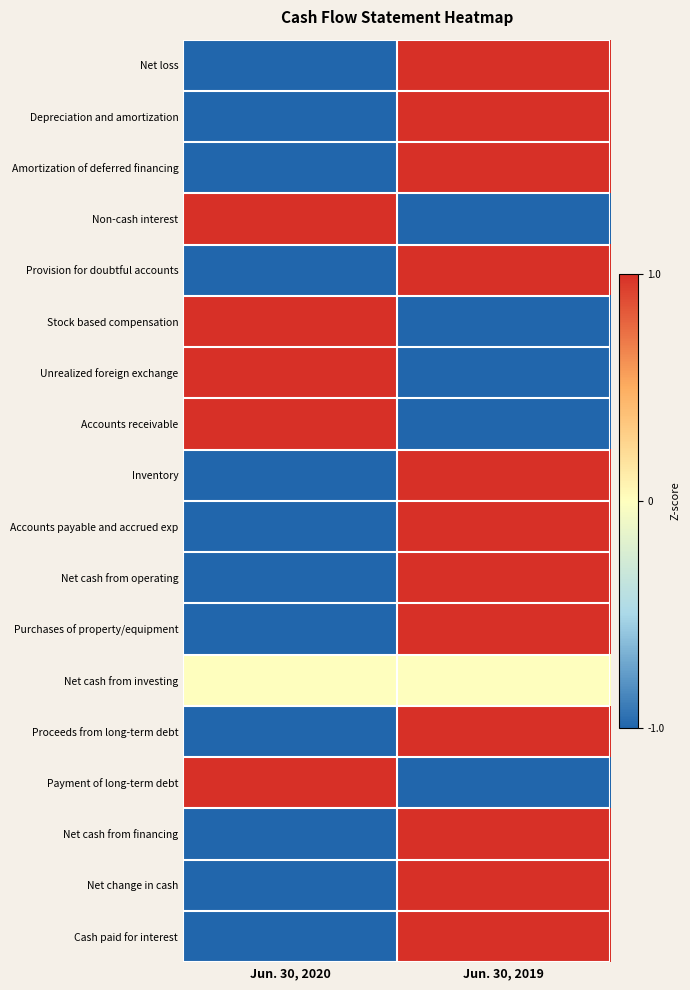

Reading left to right, what are all the values shown in this chart?

Net loss: Jun. 30, 2020=-1	Jun. 30, 2019=1
Depreciation and amortization: Jun. 30, 2020=-1	Jun. 30, 2019=1
Amortization of deferred financing: Jun. 30, 2020=-1	Jun. 30, 2019=1
Non-cash interest: Jun. 30, 2020=1	Jun. 30, 2019=-1
Provision for doubtful accounts: Jun. 30, 2020=-1	Jun. 30, 2019=1
Stock based compensation: Jun. 30, 2020=1	Jun. 30, 2019=-1
Unrealized foreign exchange: Jun. 30, 2020=1	Jun. 30, 2019=-1
Accounts receivable: Jun. 30, 2020=1	Jun. 30, 2019=-1
Inventory: Jun. 30, 2020=-1	Jun. 30, 2019=1
Accounts payable and accrued exp: Jun. 30, 2020=-1	Jun. 30, 2019=1
Net cash from operating: Jun. 30, 2020=-1	Jun. 30, 2019=1
Purchases of property/equipment: Jun. 30, 2020=-1	Jun. 30, 2019=1
Net cash from investing: Jun. 30, 2020=0	Jun. 30, 2019=0
Proceeds from long-term debt: Jun. 30, 2020=-1	Jun. 30, 2019=1
Payment of long-term debt: Jun. 30, 2020=1	Jun. 30, 2019=-1
Net cash from financing: Jun. 30, 2020=-1	Jun. 30, 2019=1
Net change in cash: Jun. 30, 2020=-1	Jun. 30, 2019=1
Cash paid for interest: Jun. 30, 2020=-1	Jun. 30, 2019=1